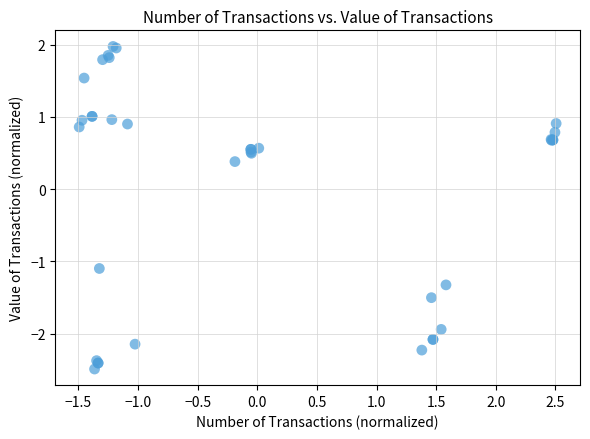

What Y value in the scatter plot is closest to 0?

0.4